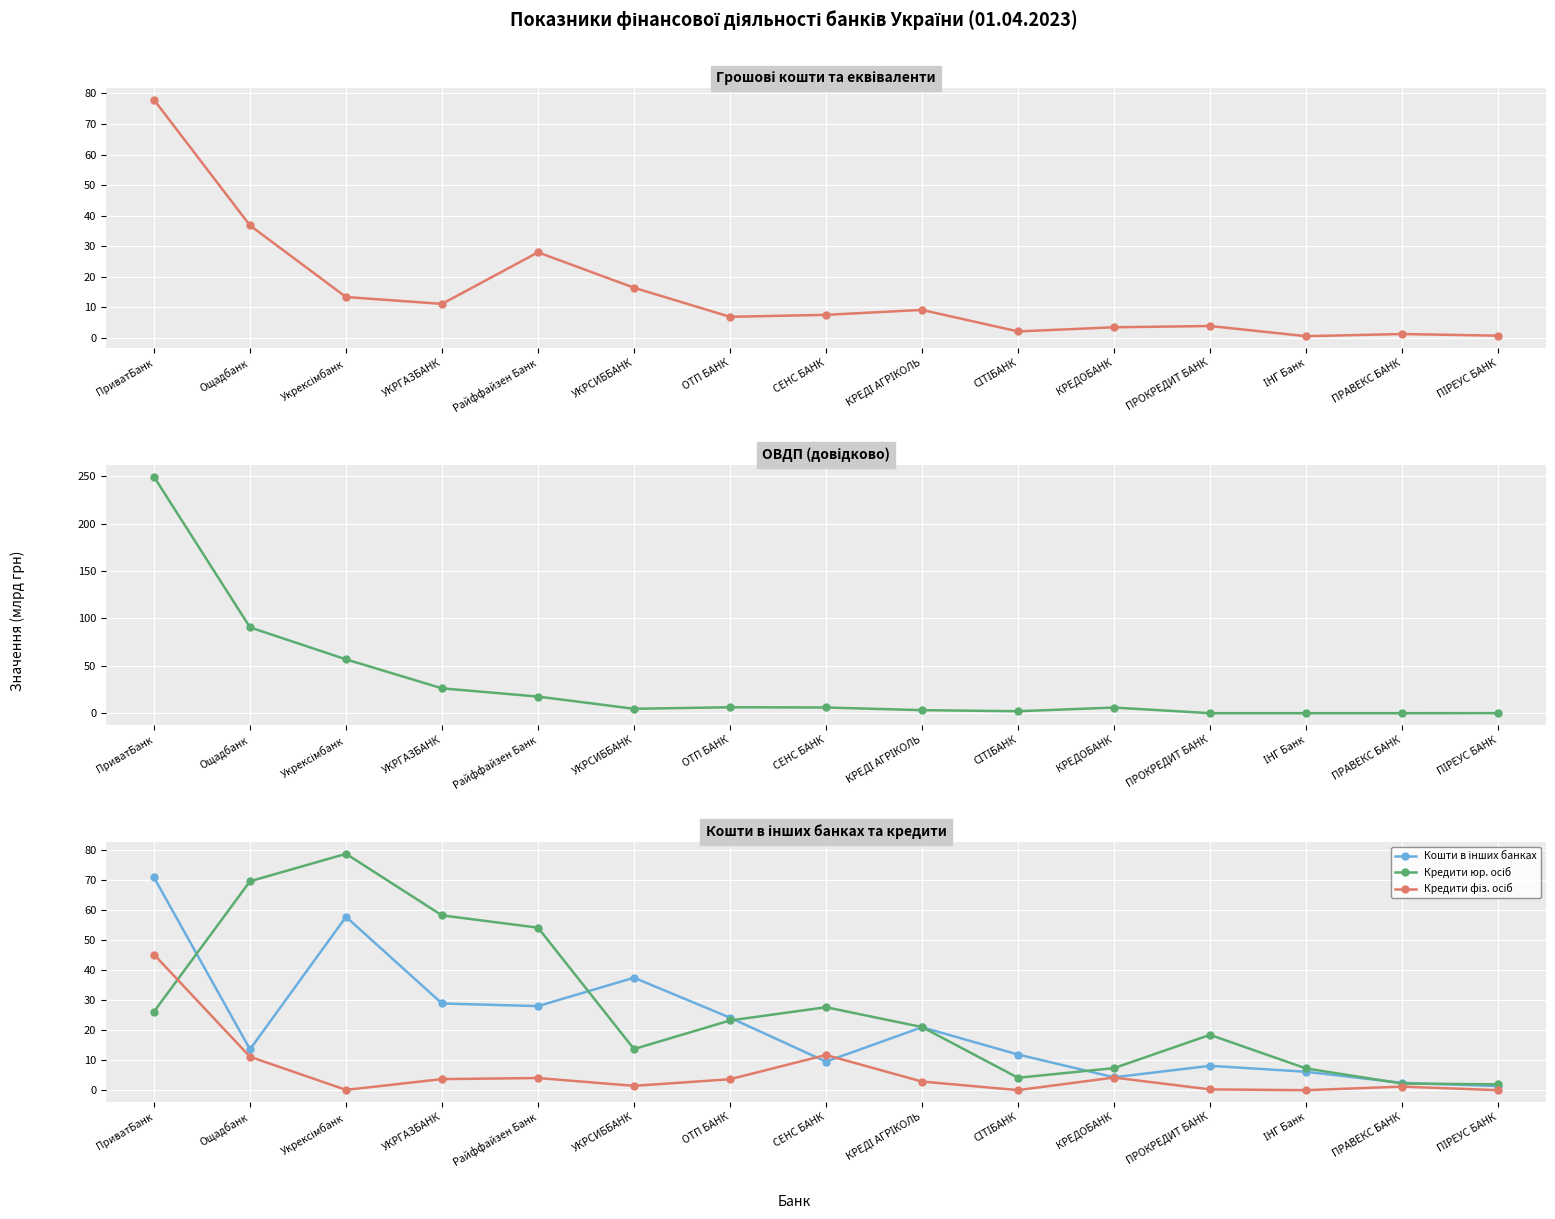

What are all the series names shown in the legend?

Грошові кошти, ОВДП, Кошти в інших банках, Кредити юр. осіб, Кредити фіз. осіб